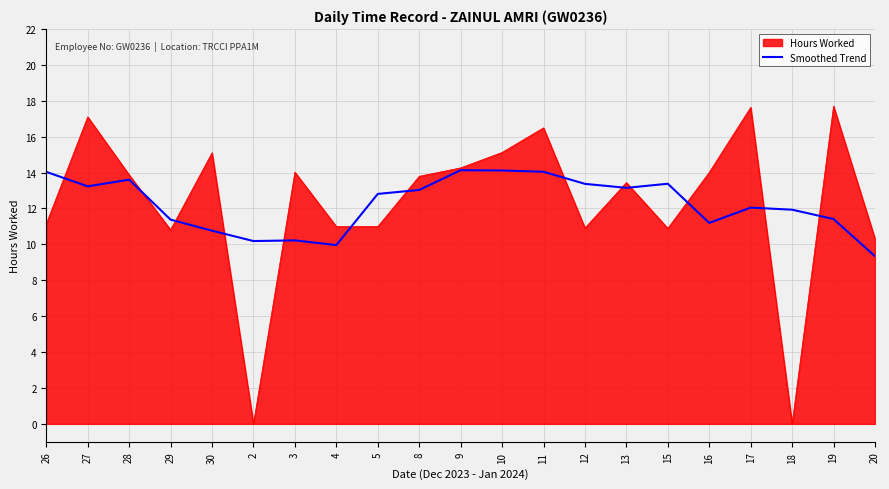

At which label is Hours Worked closest to 8?

20